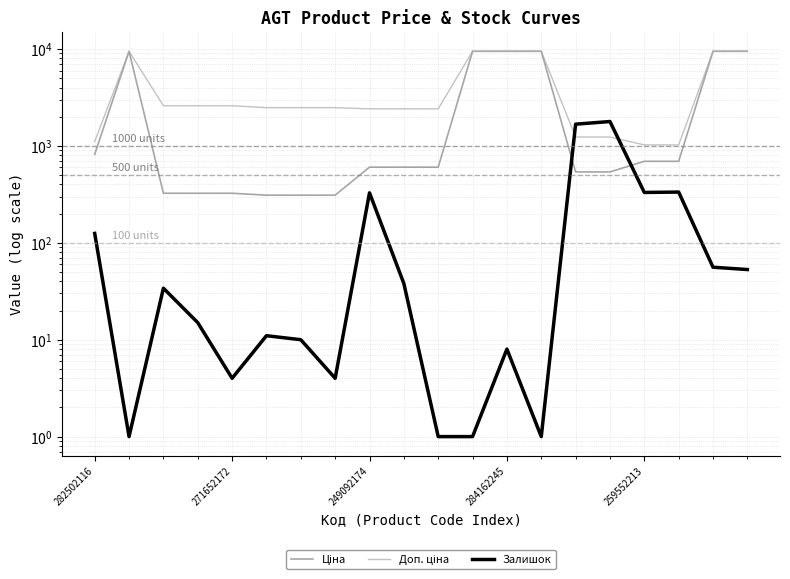

Between 6 and 271652172, which is larger?

271652172